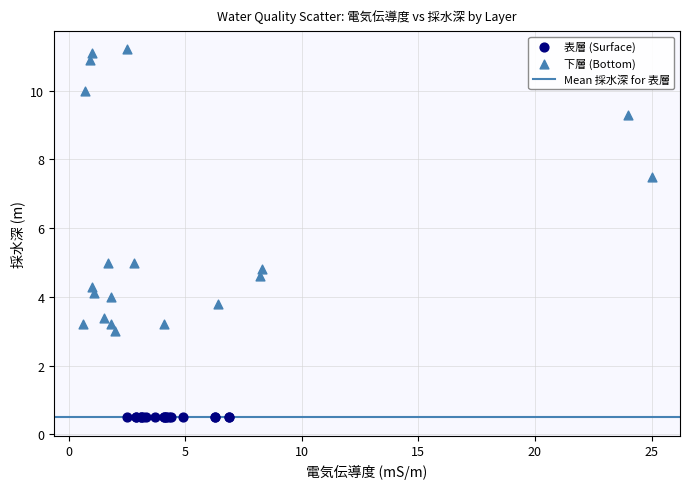

Which series reaches the minimum Y coordinate?

表層 (Surface)